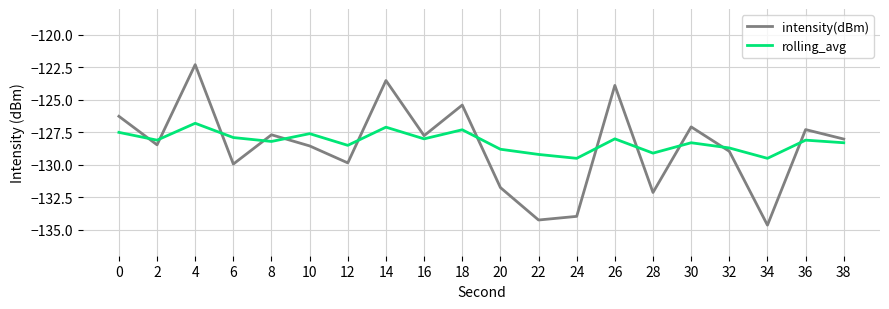

After their last crossing, which series has the higher values: intensity(dBm) or rolling_avg?

intensity(dBm)